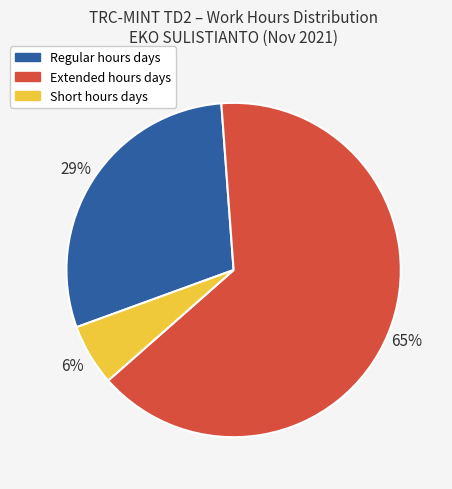

To the nearest percent, what is the difference between the largest and smallest slice percentages?

59%